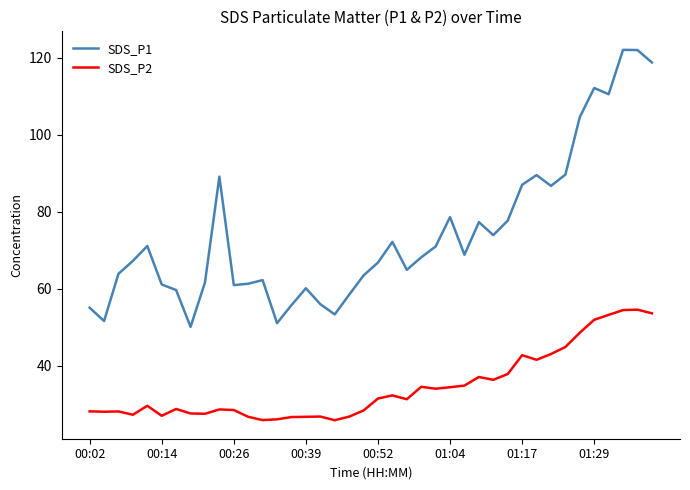

Rank the series by their average value, from highest to lowest.

SDS_P1, SDS_P2